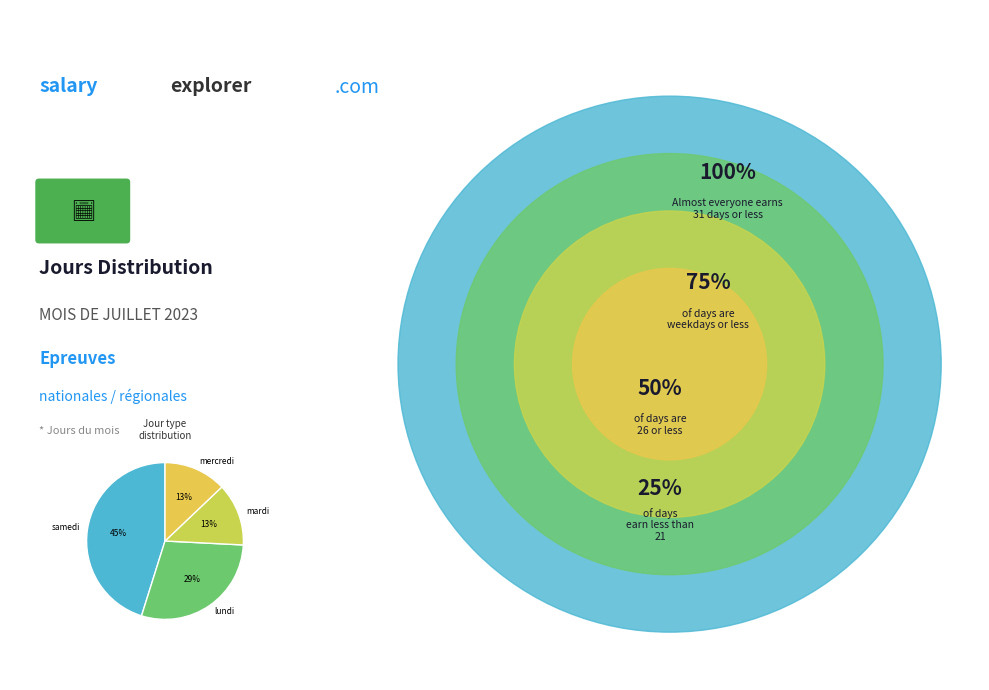

To the nearest percent, what is the difference between the samedi and mercredi slice percentages?

32%